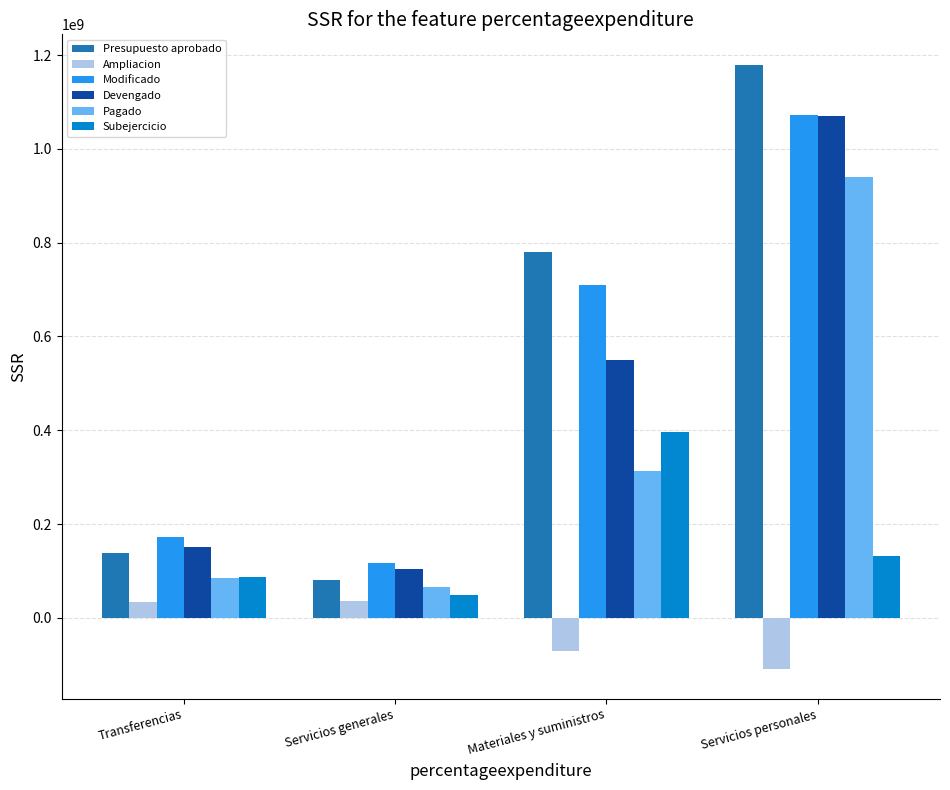

What is the minimum value for Modificado?

116521143.7